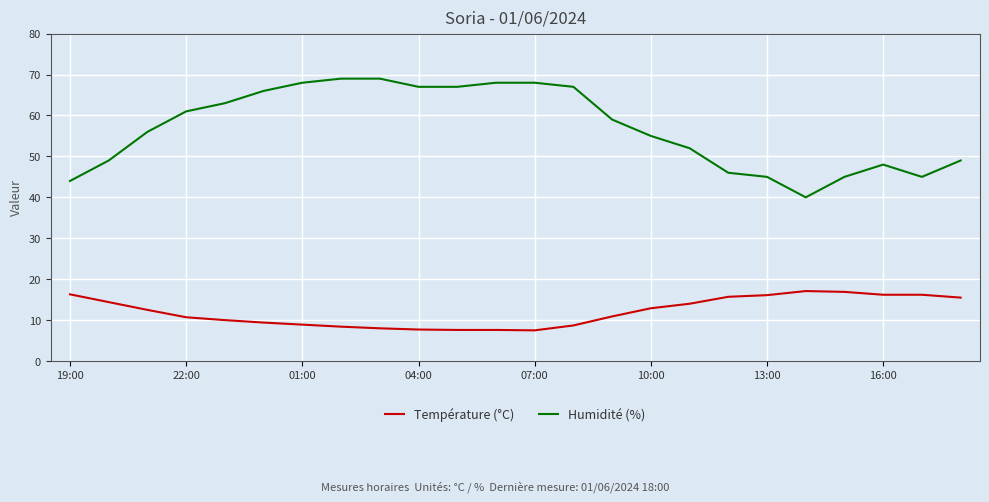

True or false: Température (°C) and Humidité (%) cross at least once.

False